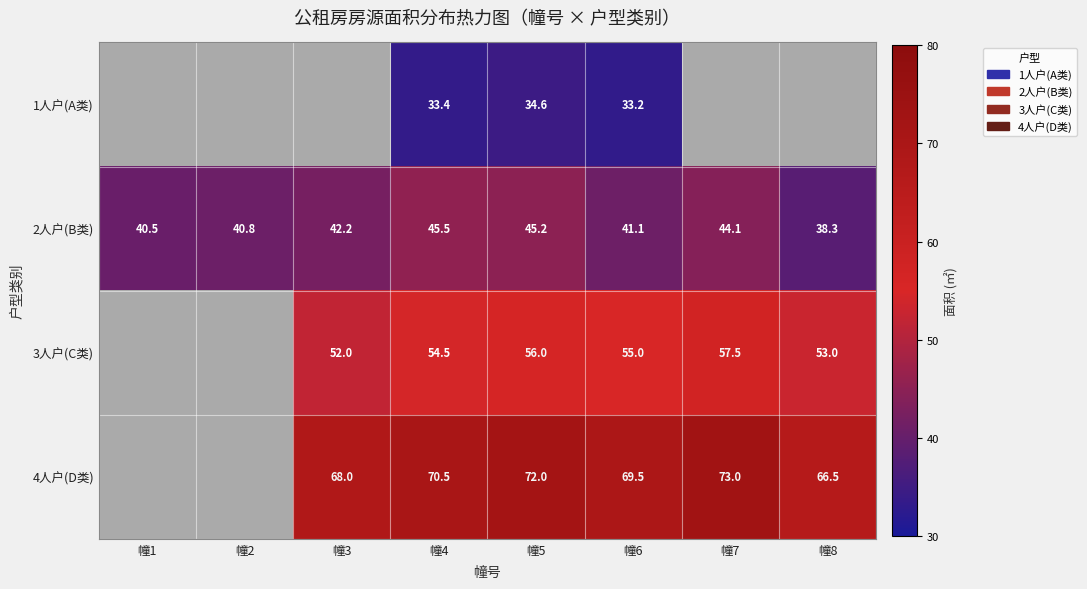

What is the difference between the second highest and second lowest values in the 2人户(B类) series?

4.7